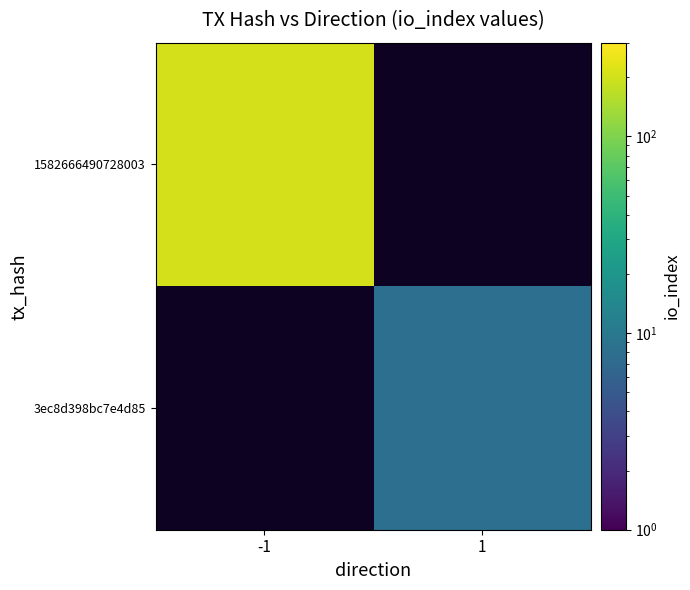

How many positive values does the 1582666490728003 series have?

1